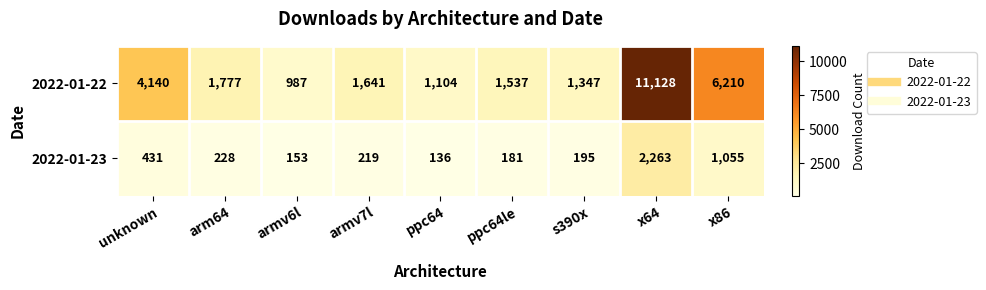

The value of 2022-01-22 at arm64 is 2313. True or false?

False